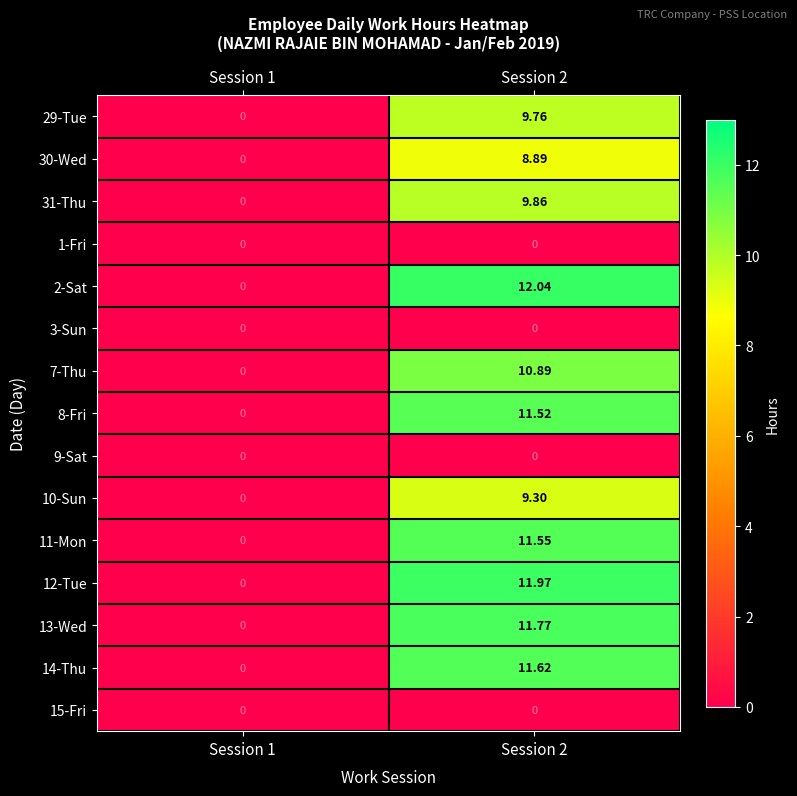

Is the value of 7-Thu at Session 2 greater than the value of 2-Sat at Session 2?

No